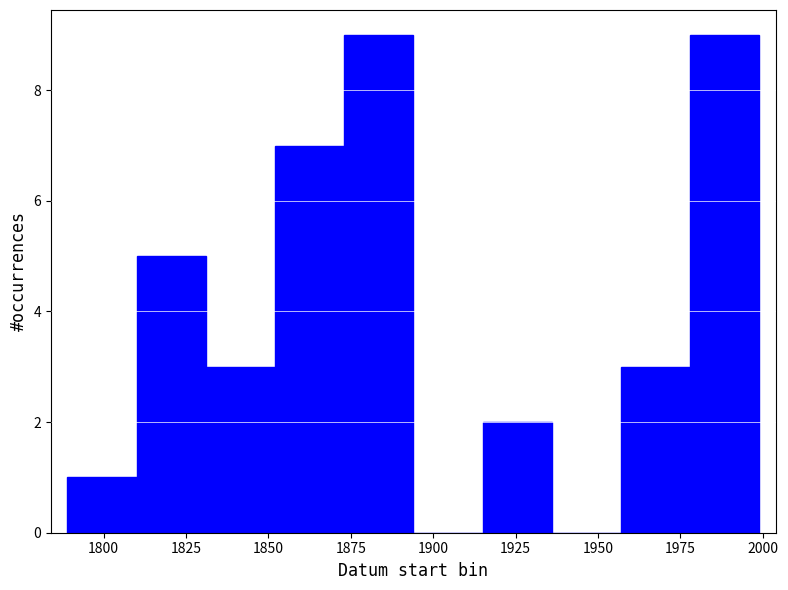

Reading left to right, transcribe this chart: for each bar, give the range it covers on the x-axis and its height. Neither the bar edges nor the heights are printed on the chart, so give them approximately, as read against the axes.

1789 to 1810: 1
1810 to 1831: 5
1831 to 1852: 3
1852 to 1873: 7
1873 to 1894: 9
1894 to 1915: 0
1915 to 1936: 2
1936 to 1957: 0
1957 to 1978: 3
1978 to 1999: 9